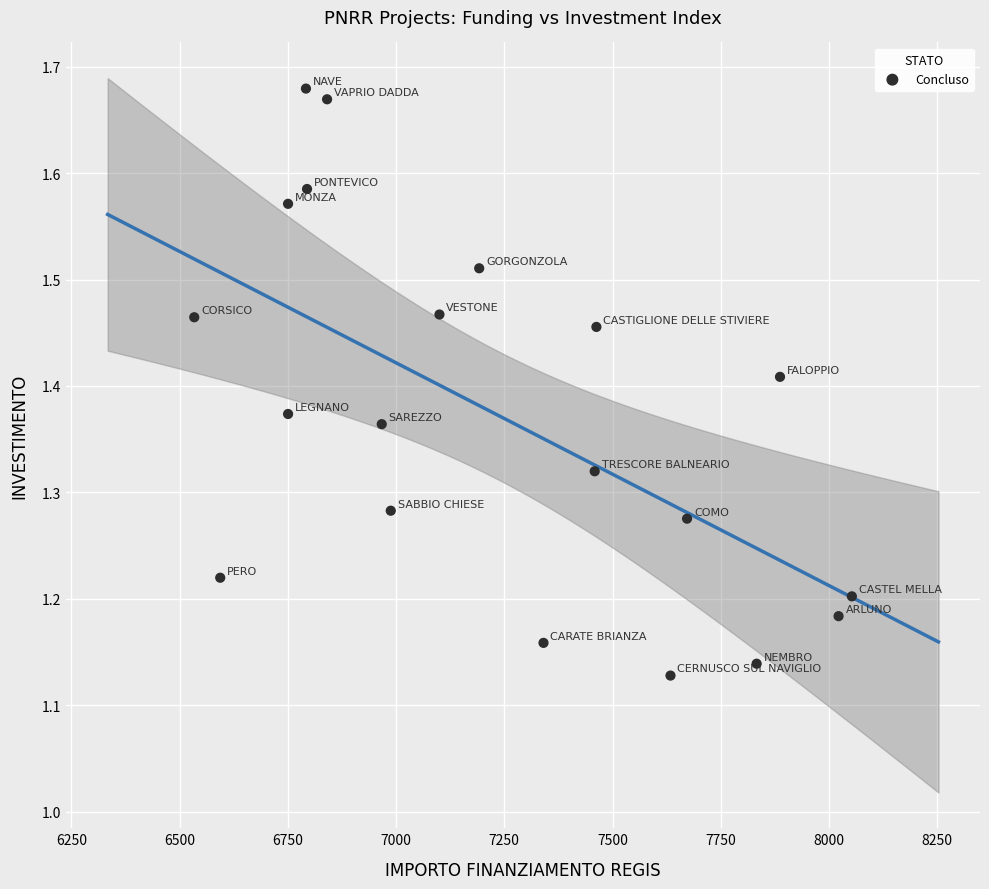

What is the range of Y values (max minus min)?

0.6